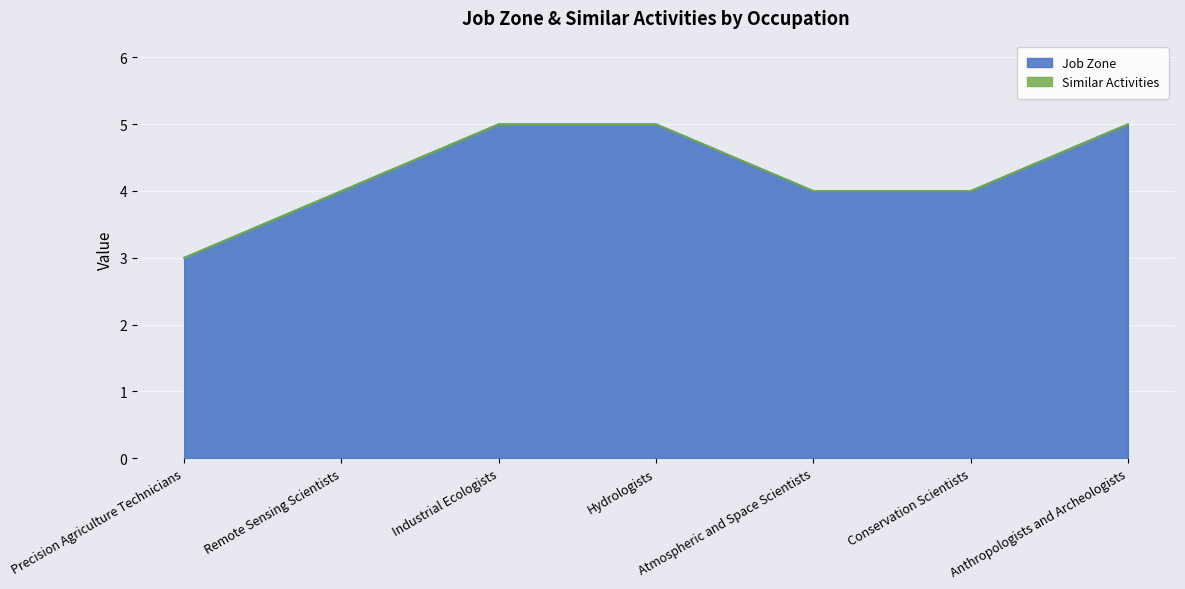

Between Anthropologists and Archeologists and Precision Agriculture Technicians, which is larger?

Anthropologists and Archeologists